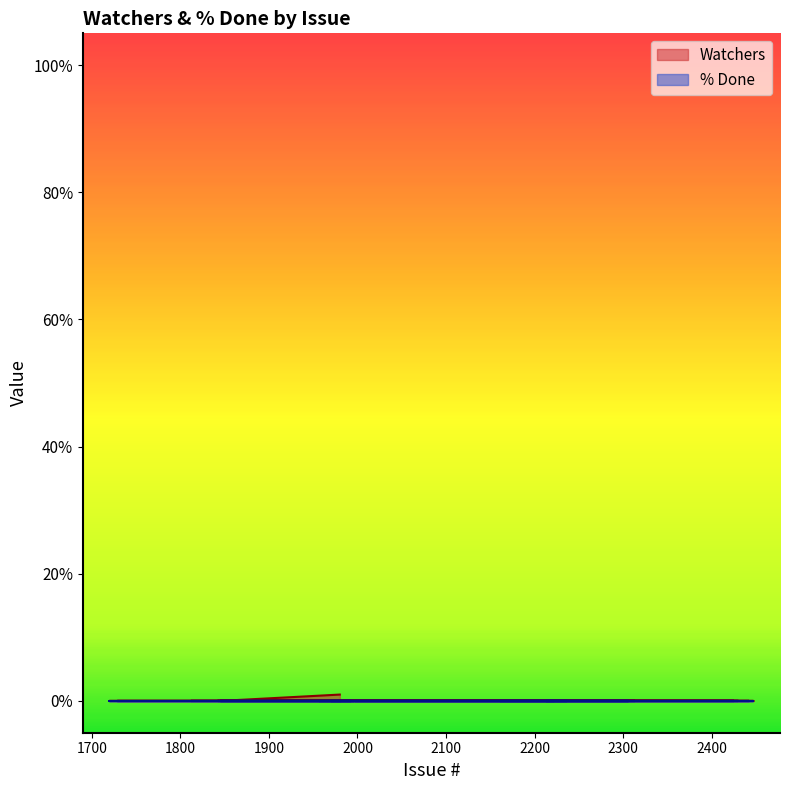

List the labels in order of value, smallest first.

1845, 1993, 1846, 2305, 1842, 1996, 1943, 1812, 2424, 2425, 1720, 1721, 1722, 1723, 1733, 1736, 2430, 1729, 1731, 2426, 2427, 2429, 2442, 1970, 2170, 2237, 2213, 2259, 2260, 2307, 1997, 2132, 2165, 2313, 1957, 2308, 2447, 2161, 2221, 1980